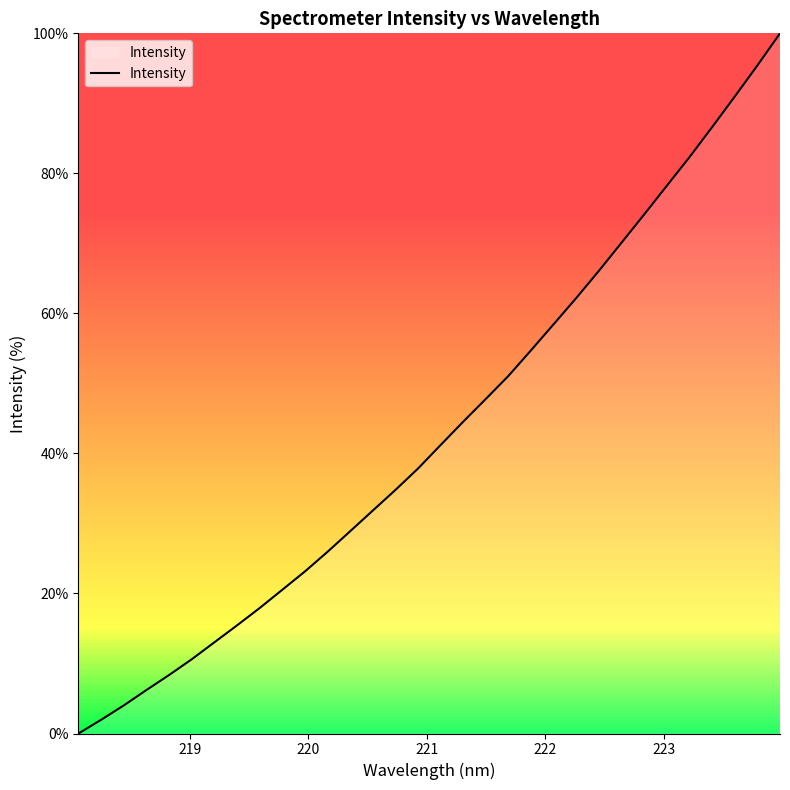

What is the maximum value shown in the chart?

100.0